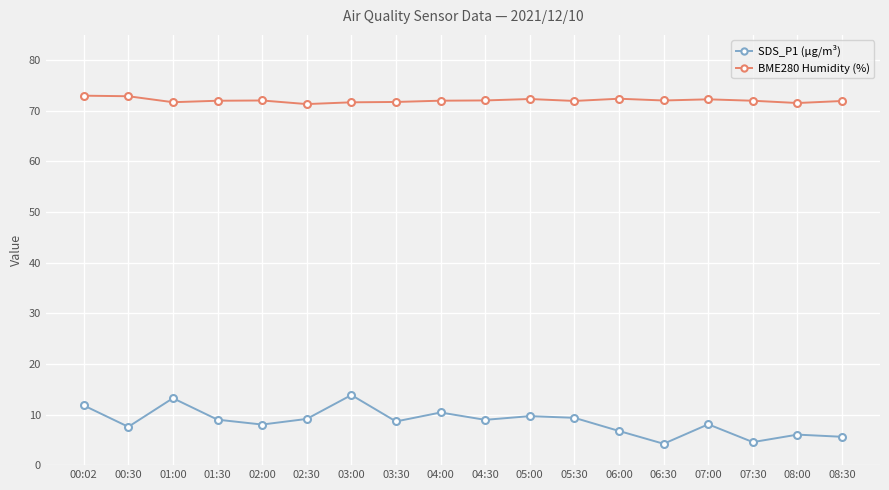

True or false: SDS_P1 (µg/m³) has more than 2 points higher than both neighbors.

True